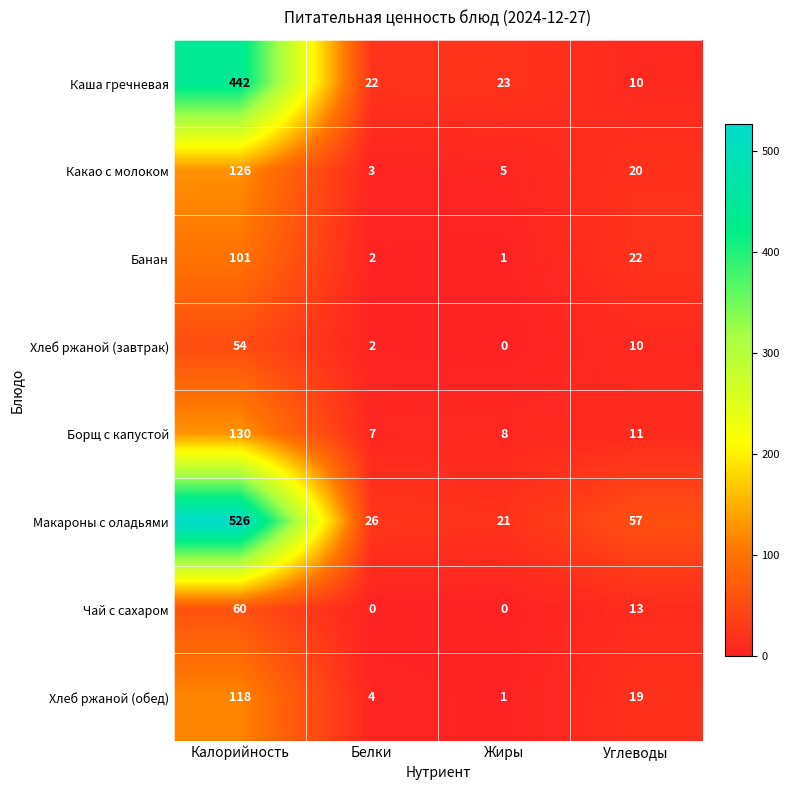

At which category is the sum across all series the highest?

Калорийность